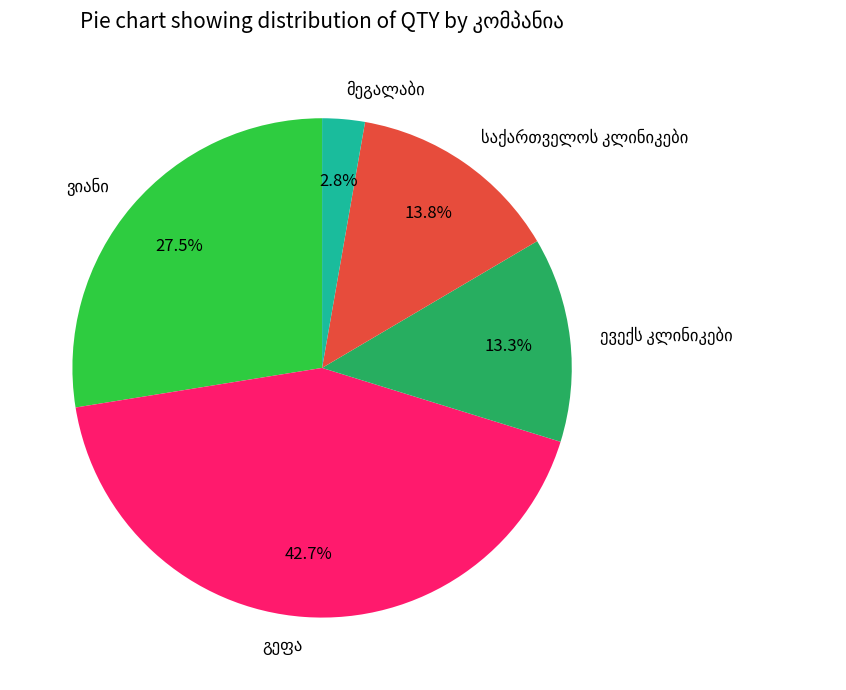

Is there a majority slice in this chart?

No